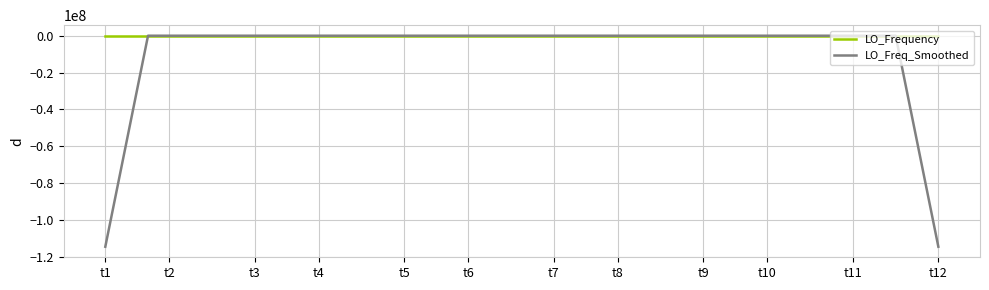

List the series in order of their overall mean, lowest first.

LO_Freq_Smoothed, LO_Frequency